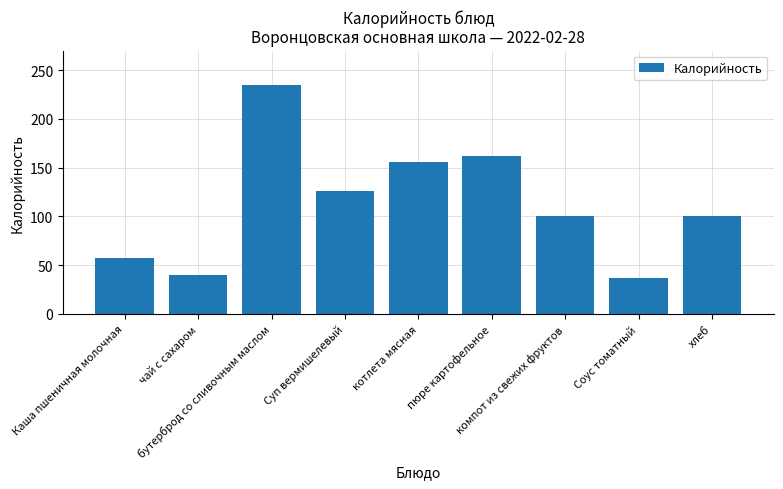

What is the change in value from Каша пшеничная молочная to котлета мясная?

+98.4